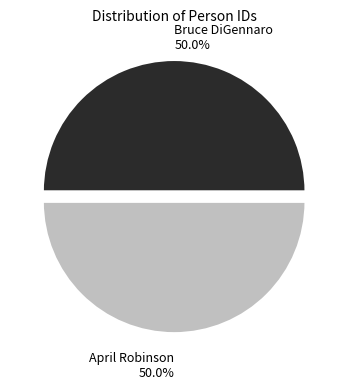

Is it true that April Robinson is 36% of the pie?

False